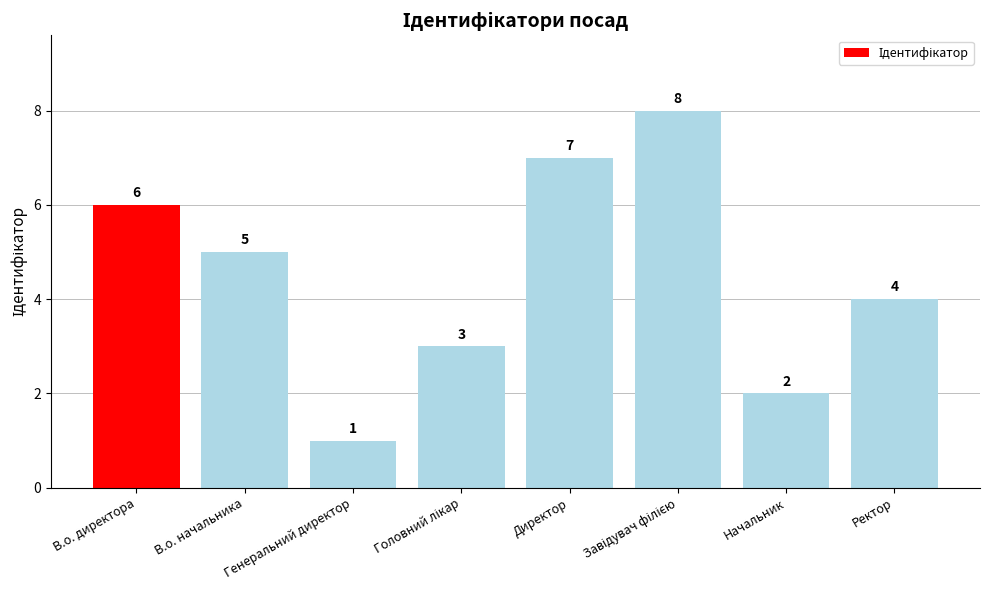

How many bars are there in total?

8